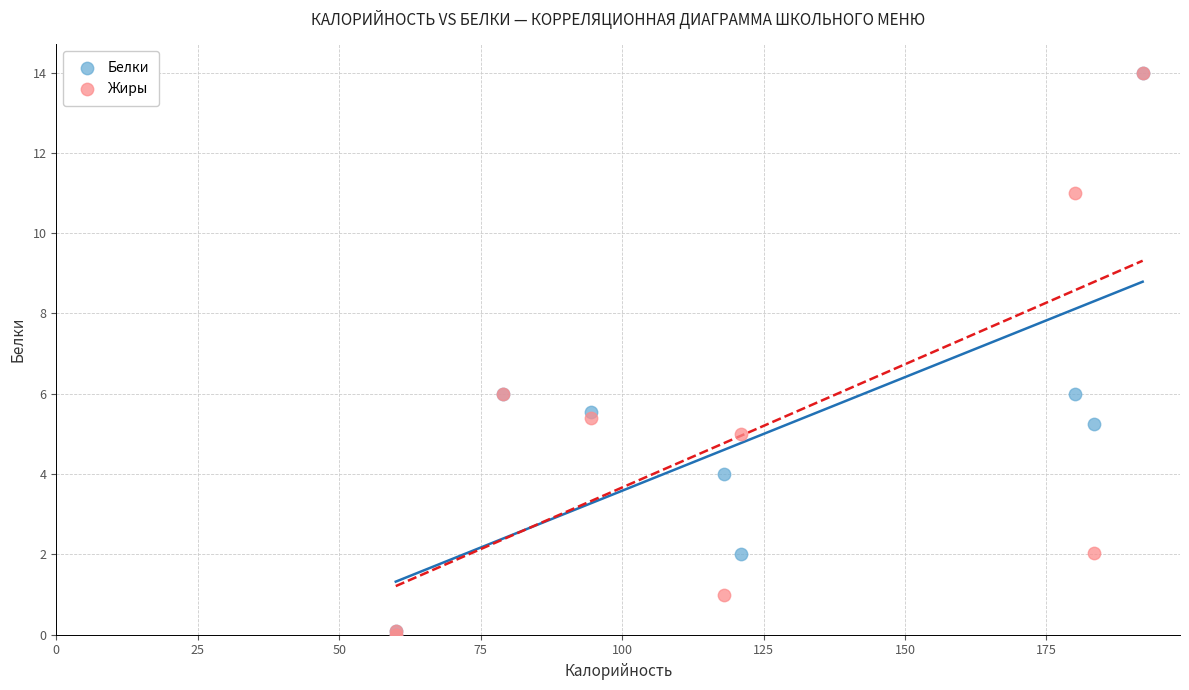

What are all the series names shown in the legend?

Белки, Жиры